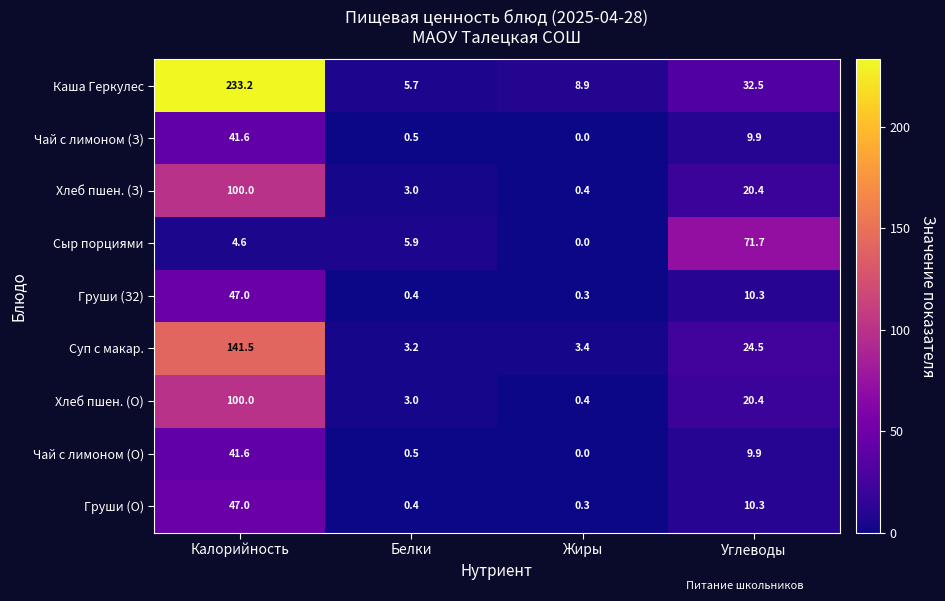

Which series changed the most between Калорийность and Белки?

Каша Геркулес